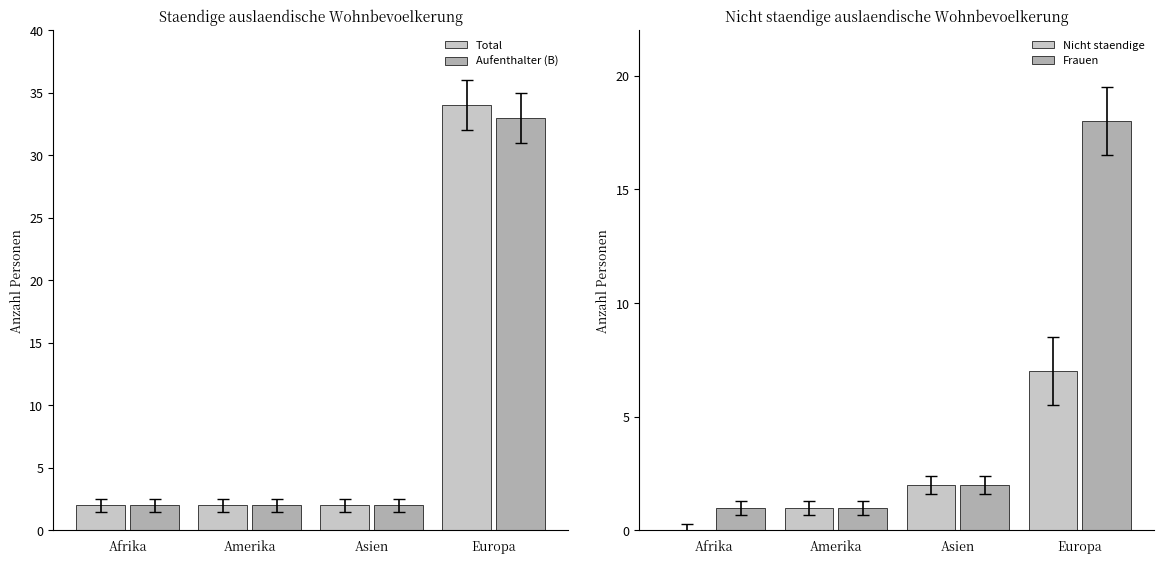

What is the label of the 1st bar from the right?

Europa